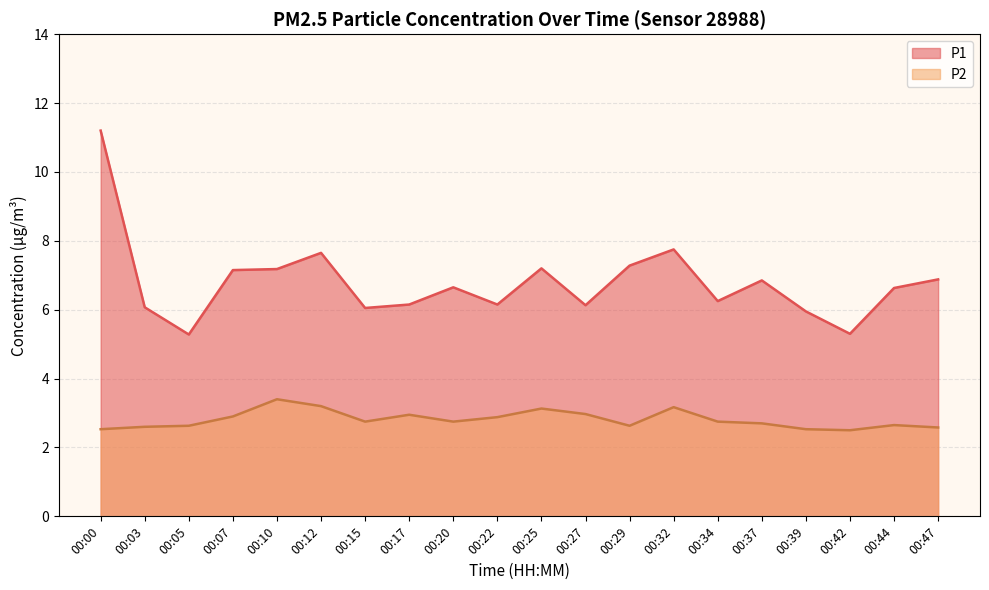

At which label is P1 closest to 8?

00:32